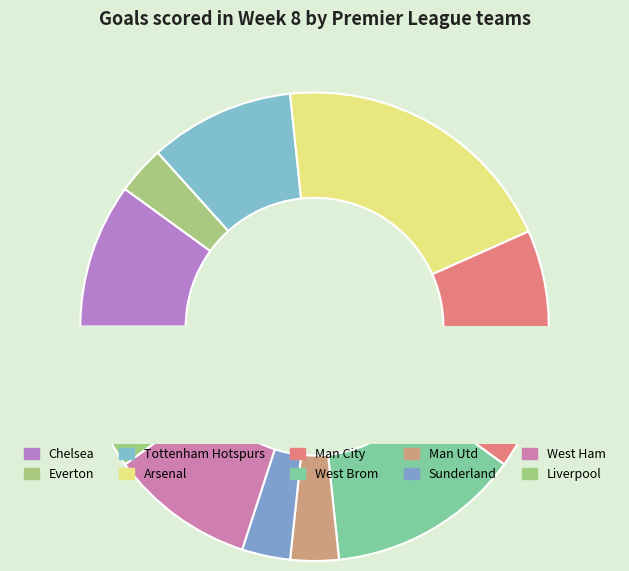

How many slices are in this pie chart?

10